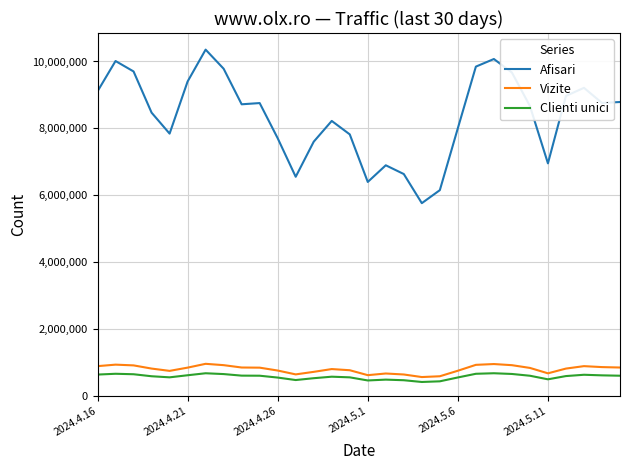

True or false: Afisari has more than 1 interior local peaks.

True